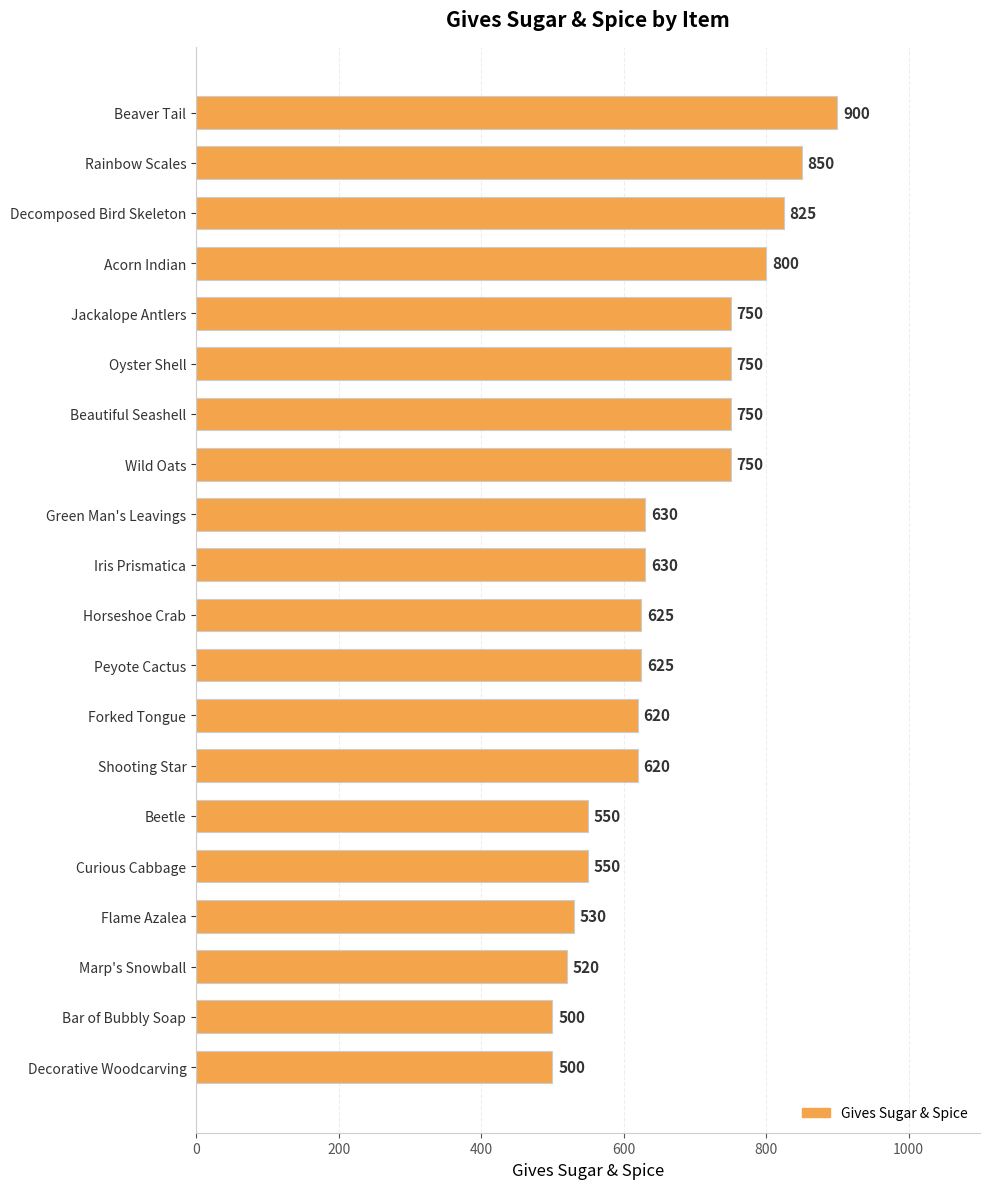

What value does the data have at Decorative Woodcarving, to the nearest 5?

500